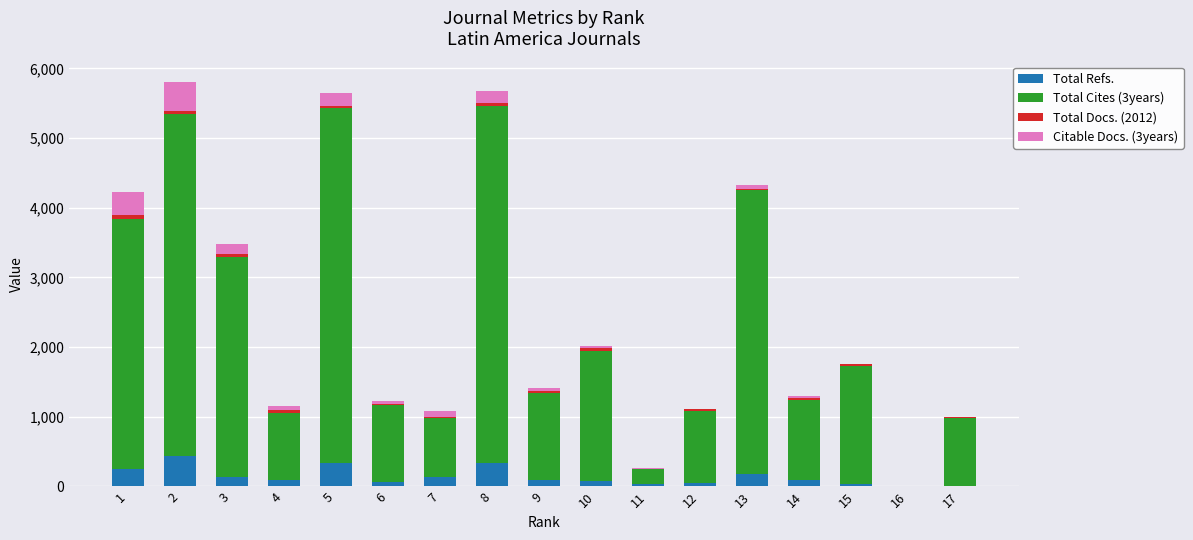

What is the sum of the Total Cites (3years) values at 2 and 9?

6150